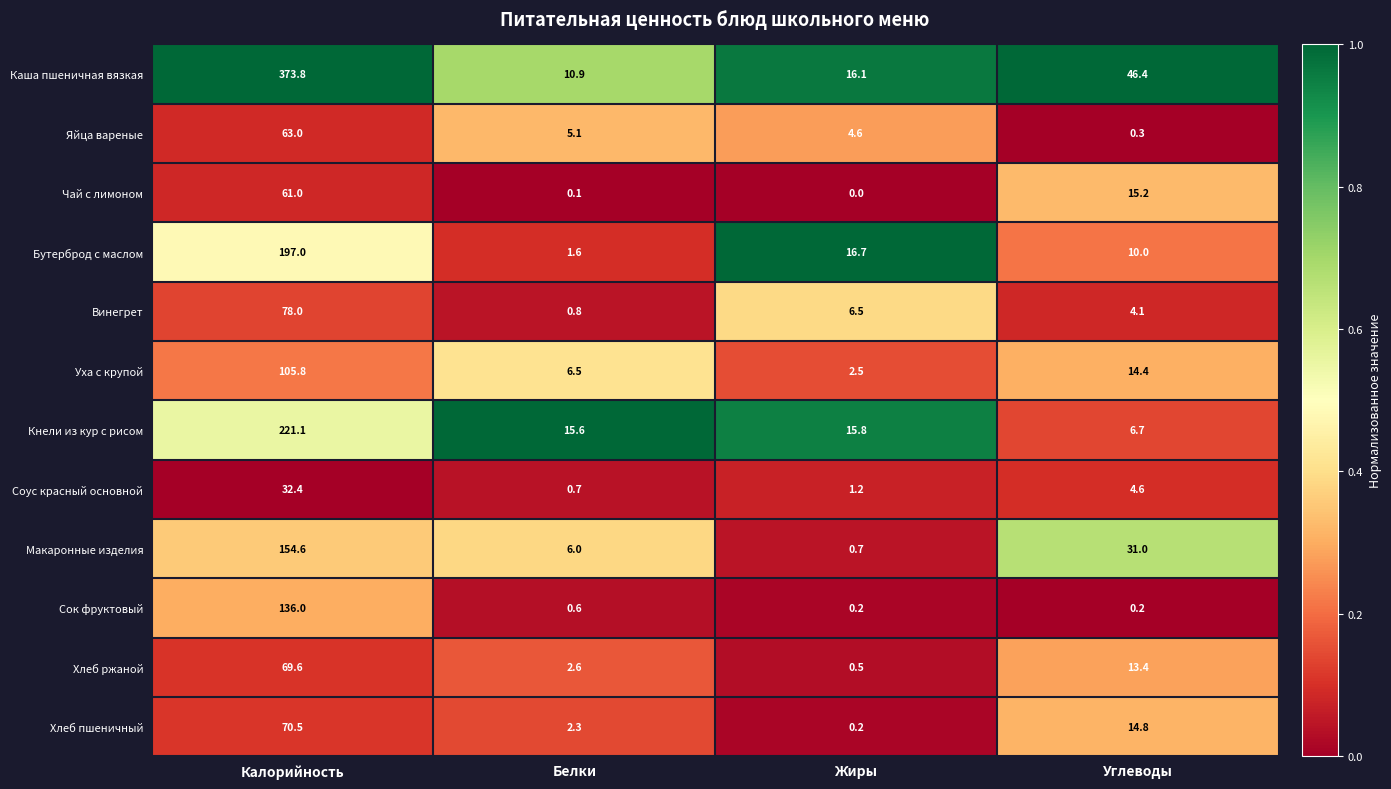

What is the total value across all series at Углеводы?

161.1